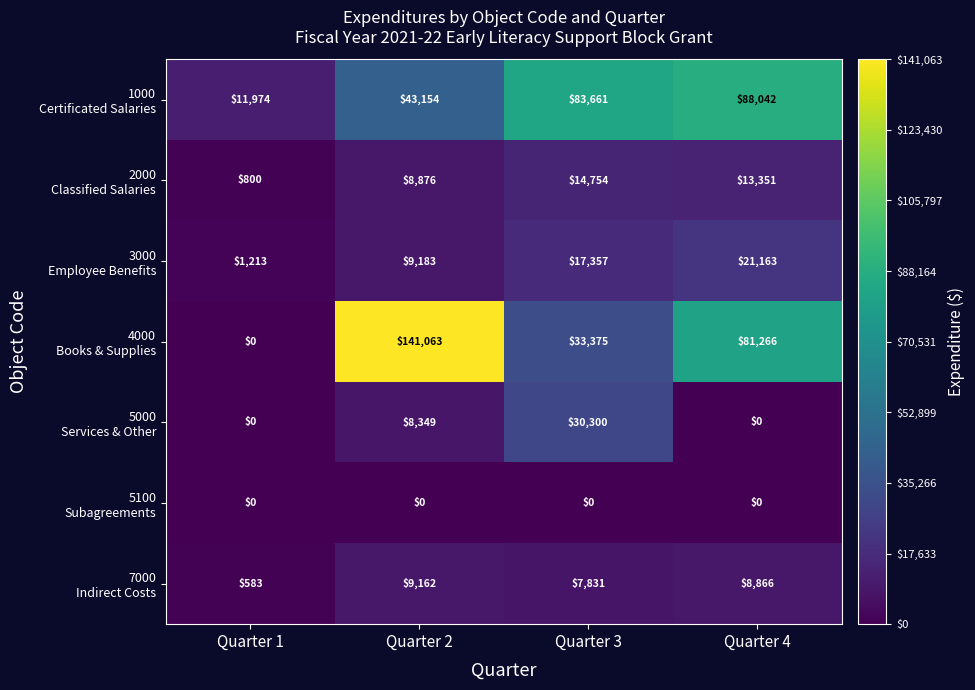

At which category is the sum across all series the highest?

Quarter 2